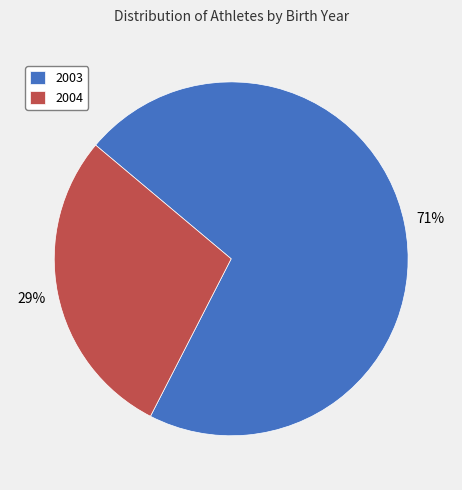

How many segments does this pie chart have?

2